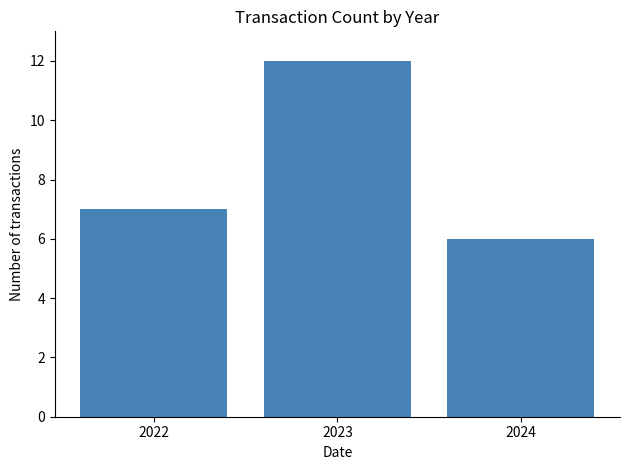

Count the number of categories in the chart.

3